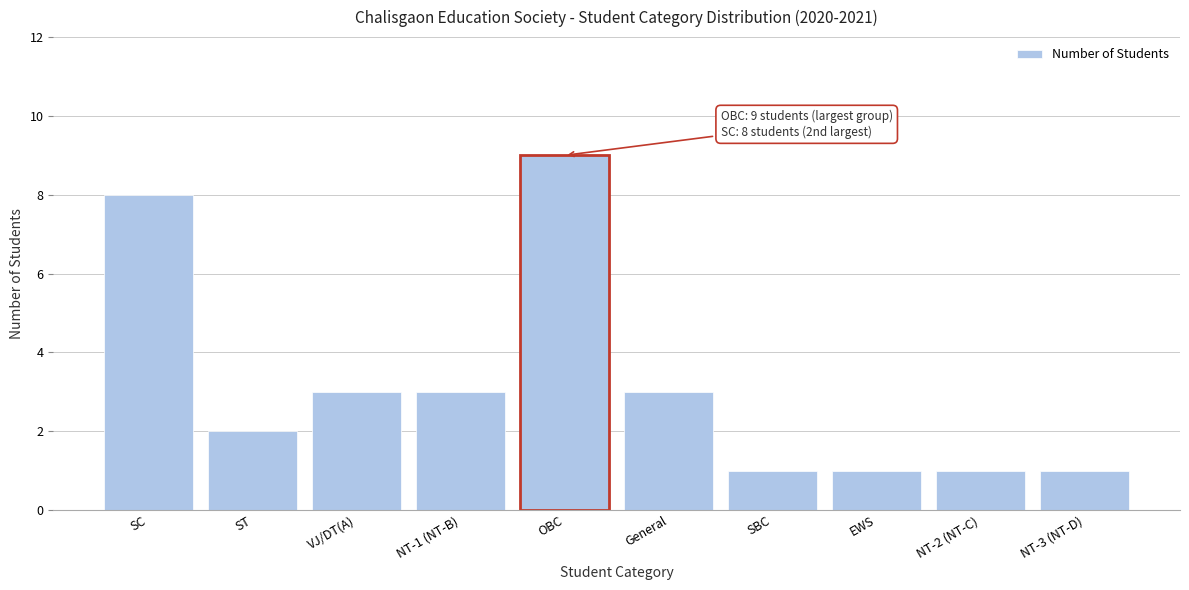

Reading left to right, list all the values displayed in this chart.

SC=8	ST=2	VJ/DT(A)=3	NT-1 (NT-B)=3	OBC=9	General=3	SBC=1	EWS=1	NT-2 (NT-C)=1	NT-3 (NT-D)=1